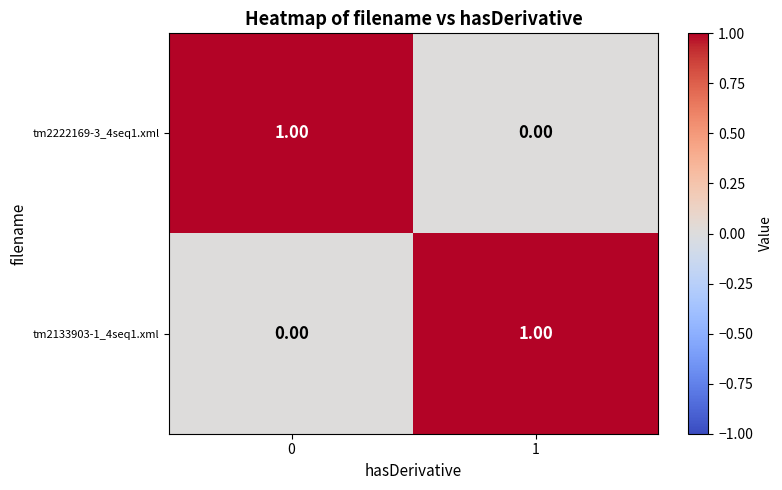

Rank the series at 0 from highest to lowest value.

tm2222169-3_4seq1.xml, tm2133903-1_4seq1.xml